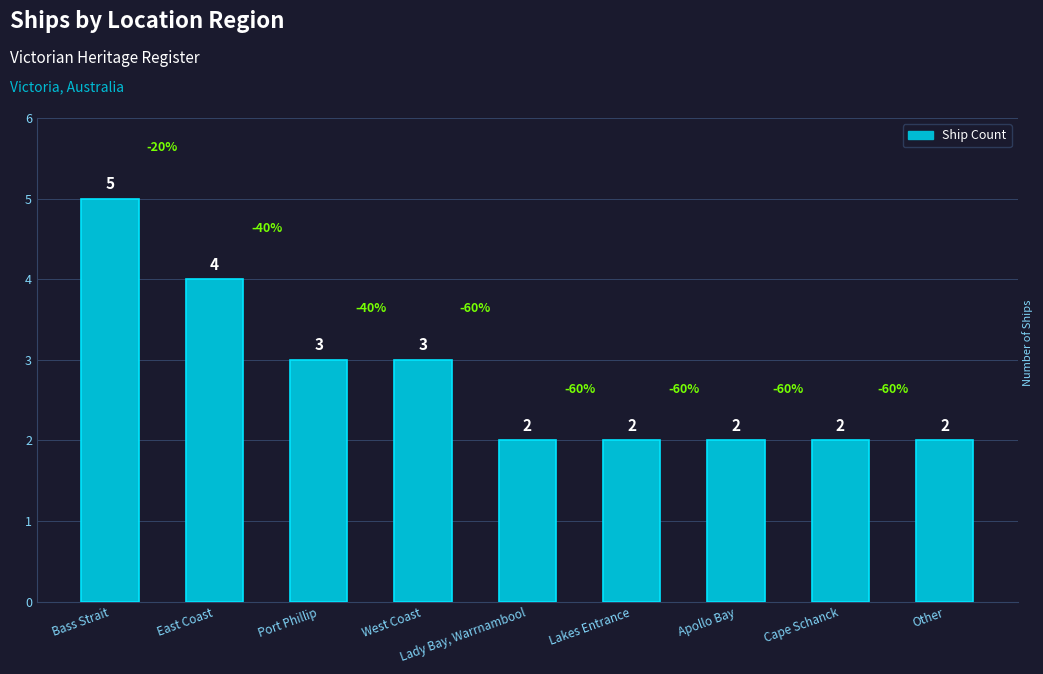

The value at Lakes Entrance is 2. True or false?

True